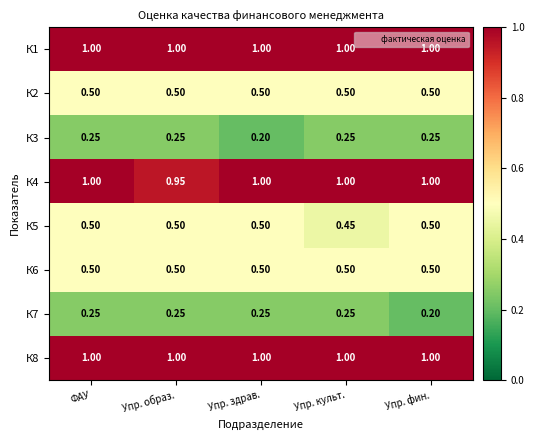

At which label is К3 closest to 0?

Упр. здрав.